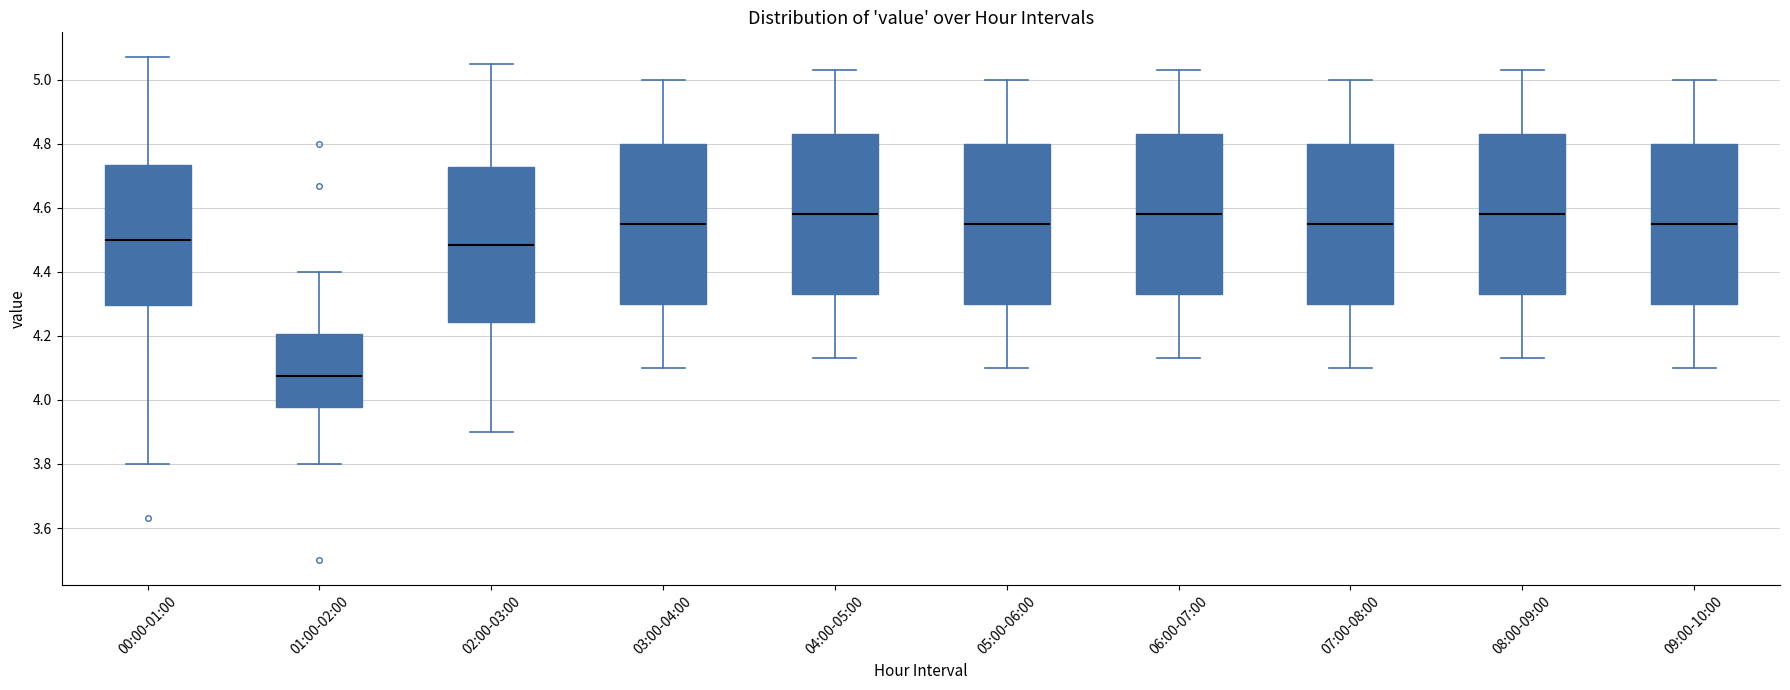

Reading left to right, transcribe this box plot: for each box, give where its median line is, the range the box spans, and where its two whiskers end, as read against the y-axis. The values are not printed on the chart, so give them approximately, as read against the axis.

00:00-01:00: median 4.50, box 4.30 to 4.74, whiskers 3.80 to 5.08
01:00-02:00: median 4.08, box 3.98 to 4.20, whiskers 3.80 to 4.40
02:00-03:00: median 4.48, box 4.24 to 4.72, whiskers 3.90 to 5.06
03:00-04:00: median 4.56, box 4.30 to 4.80, whiskers 4.10 to 5.00
04:00-05:00: median 4.58, box 4.34 to 4.84, whiskers 4.14 to 5.04
05:00-06:00: median 4.56, box 4.30 to 4.80, whiskers 4.10 to 5.00
06:00-07:00: median 4.58, box 4.34 to 4.84, whiskers 4.14 to 5.04
07:00-08:00: median 4.56, box 4.30 to 4.80, whiskers 4.10 to 5.00
08:00-09:00: median 4.58, box 4.34 to 4.84, whiskers 4.14 to 5.04
09:00-10:00: median 4.56, box 4.30 to 4.80, whiskers 4.10 to 5.00